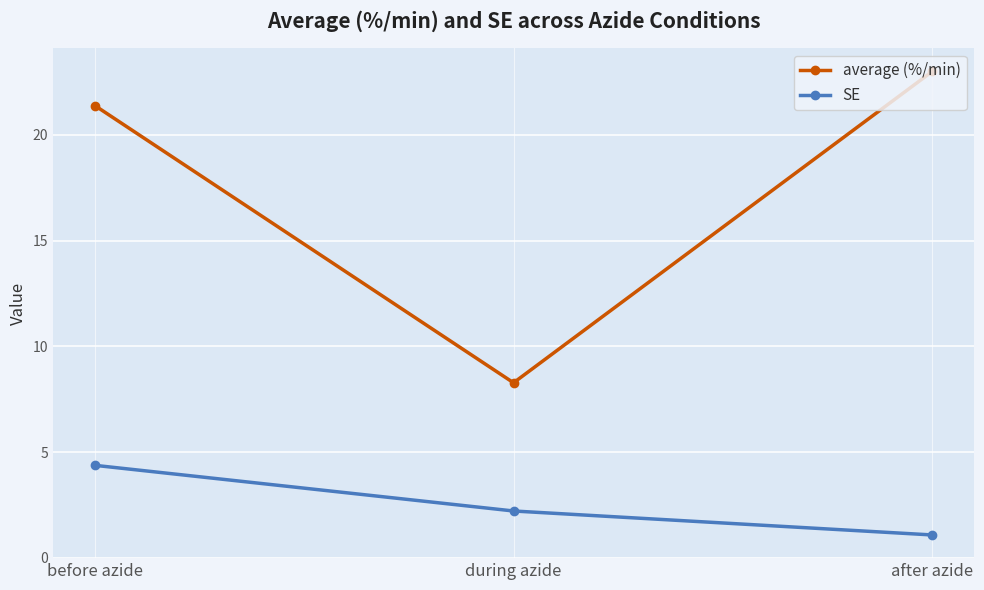

What is the label of the 1st point from the left?

before azide